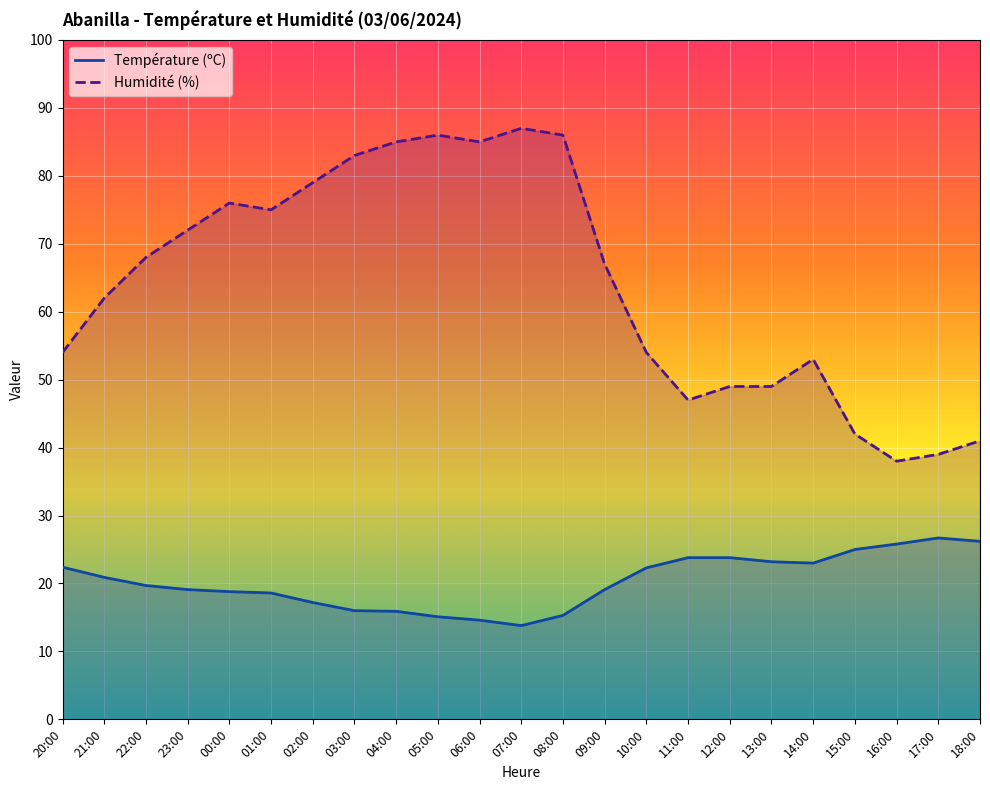

True or false: Humidité (%) has a value of 54.0 at 10:00.

True